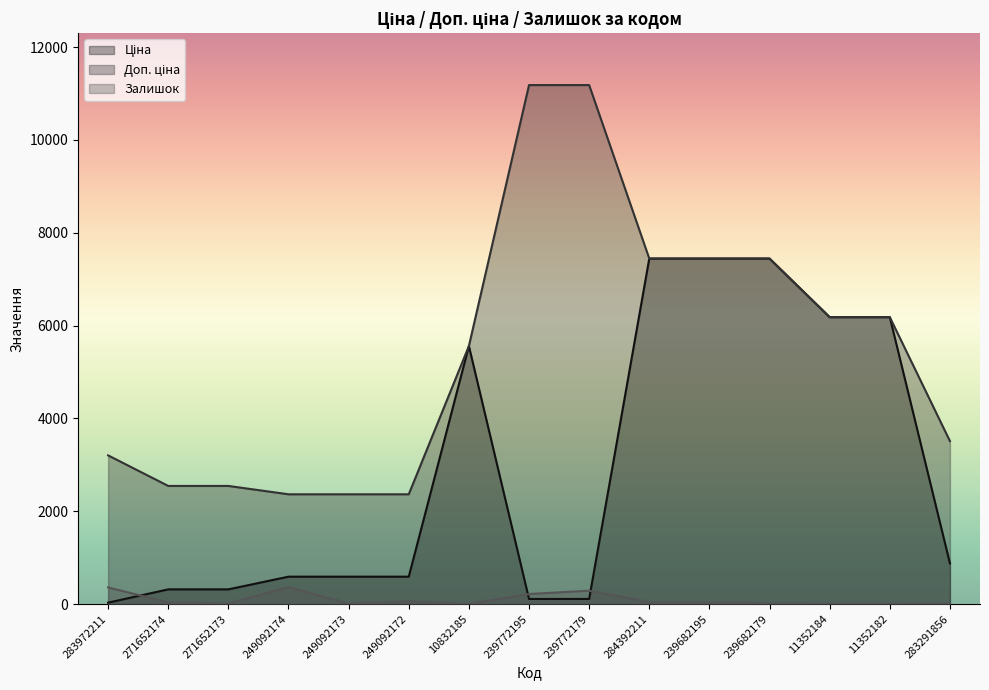

How many data points in Залишок are above 38?

7